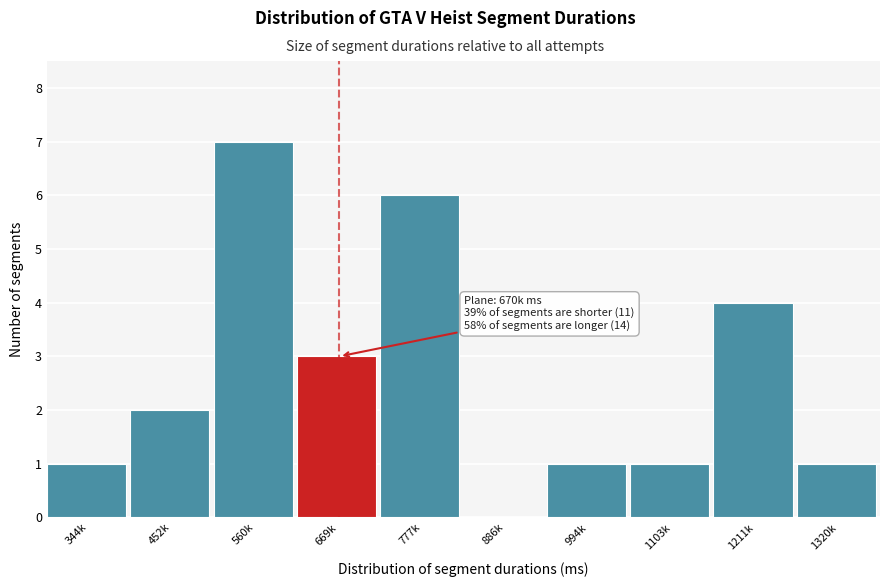

Reading left to right, extract all data points from this chart.

344k=1	452k=2	560k=7	669k=3	777k=6	886k=0	994k=1	1103k=1	1211k=4	1320k=1